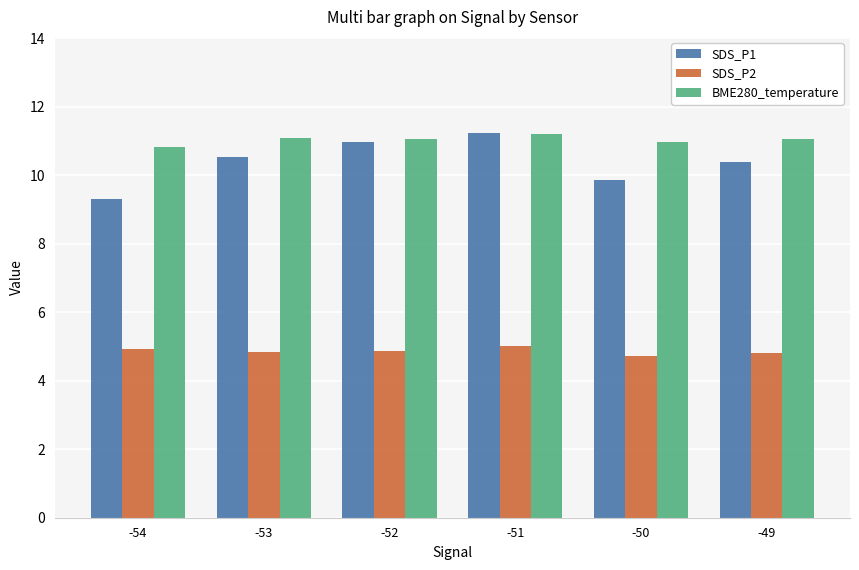

What is the minimum value shown in the chart?

4.7